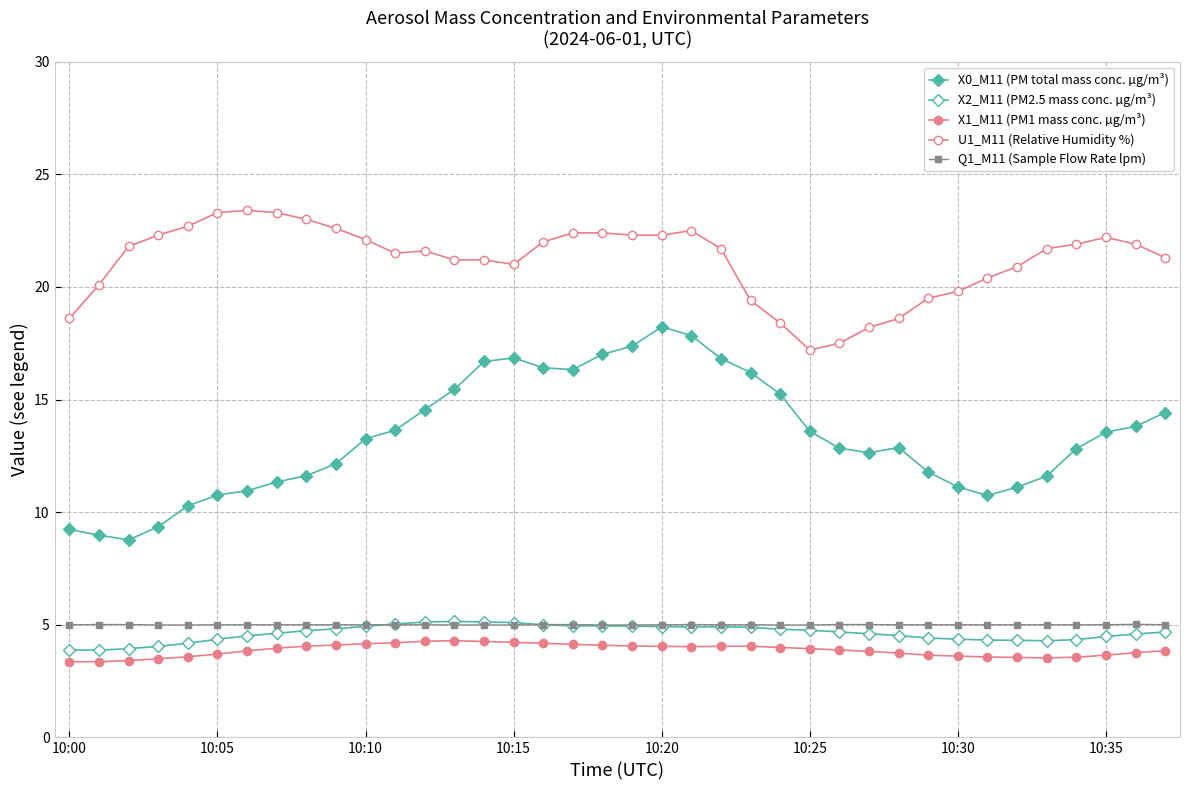

Is this an area chart (filled region under the line)?

No